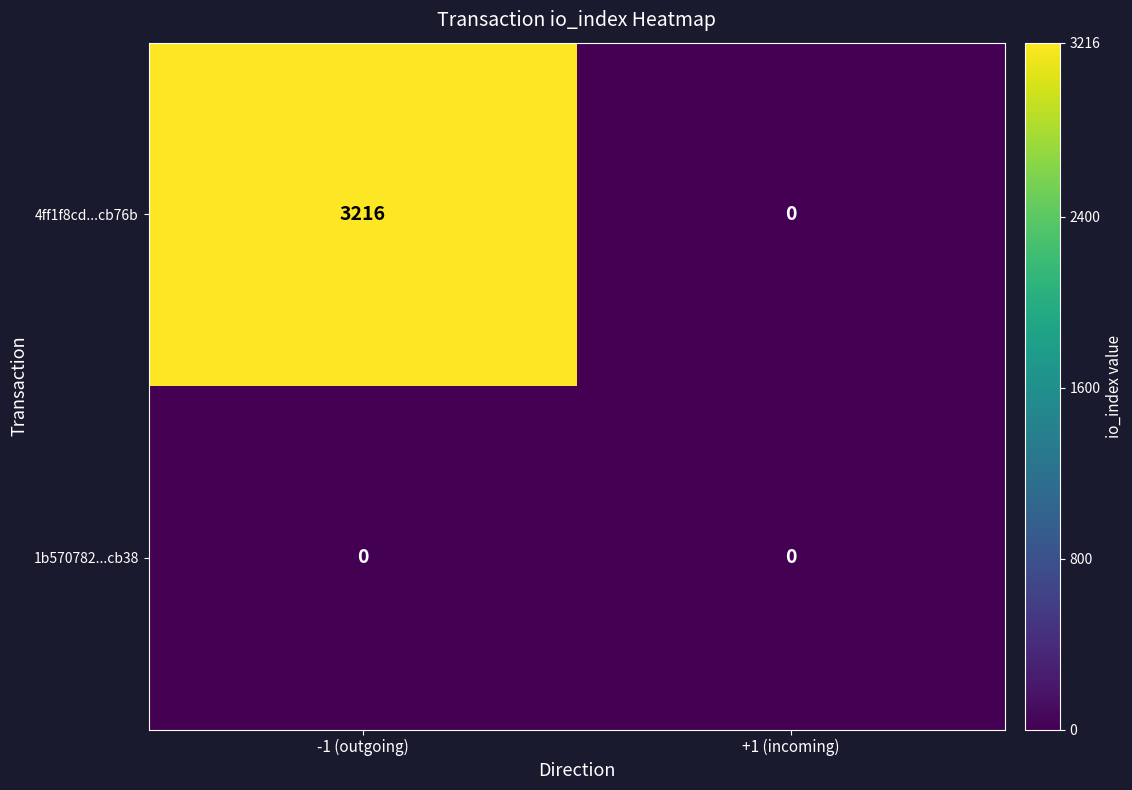

What is the total value across all series at -1 (outgoing)?

3216